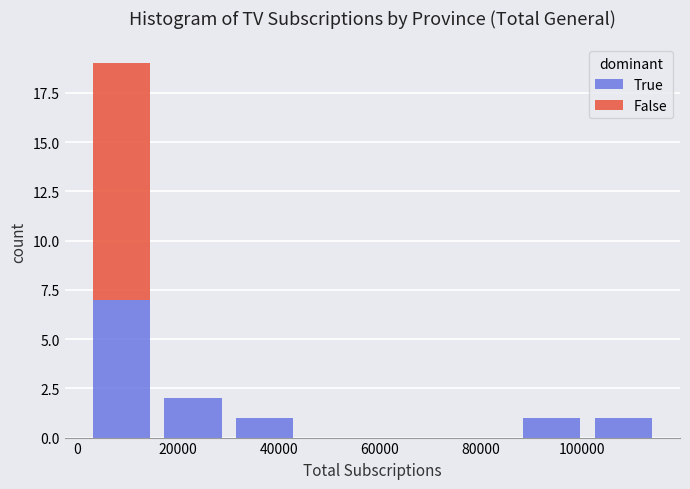

Reading left to right, transcribe this chart: for each stacked bar, give the range it covers on the x-axis and its total height. Neither the bar edges nor the heights are printed on the chart, so give them approximately, as read against the axes.

2000 to 16000: 19
16000 to 30000: 2
30000 to 44000: 1
44000 to 58000: 0
58000 to 72000: 0
72000 to 86000: 0
86000 to 102000: 1
102000 to 116000: 1